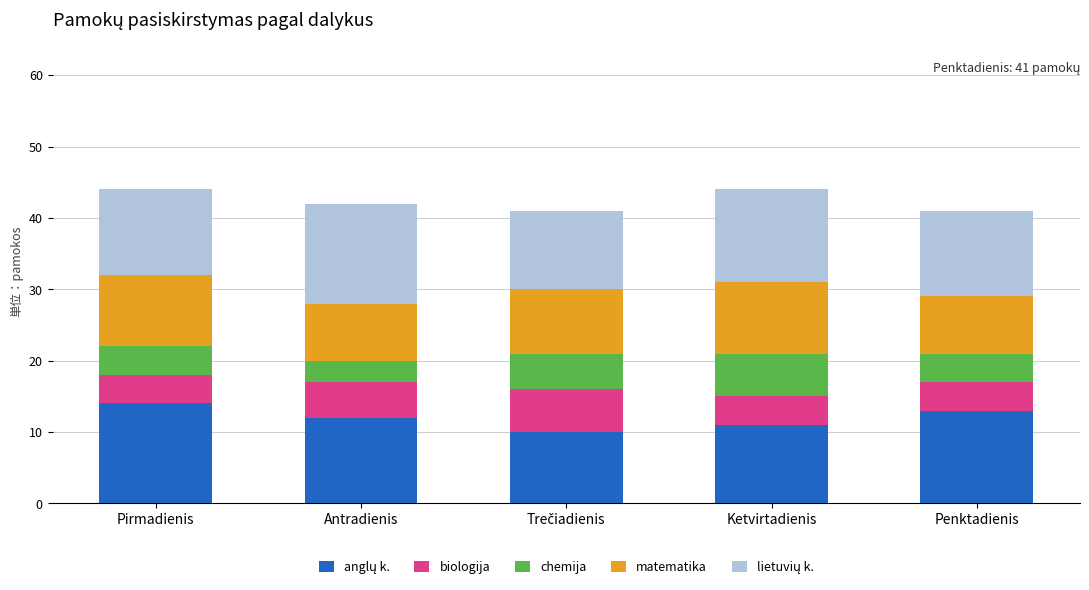

What is the total value across all series at Penktadienis?

41